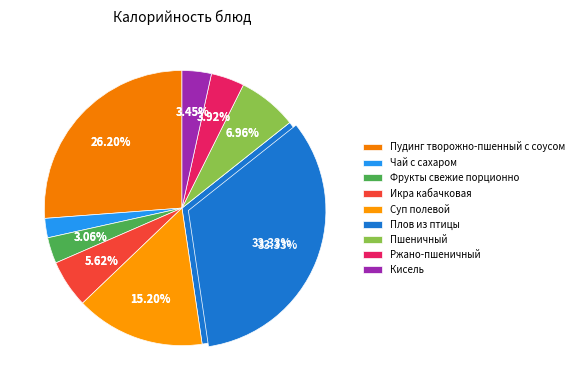

Is Суп полевой the majority of the pie?

No